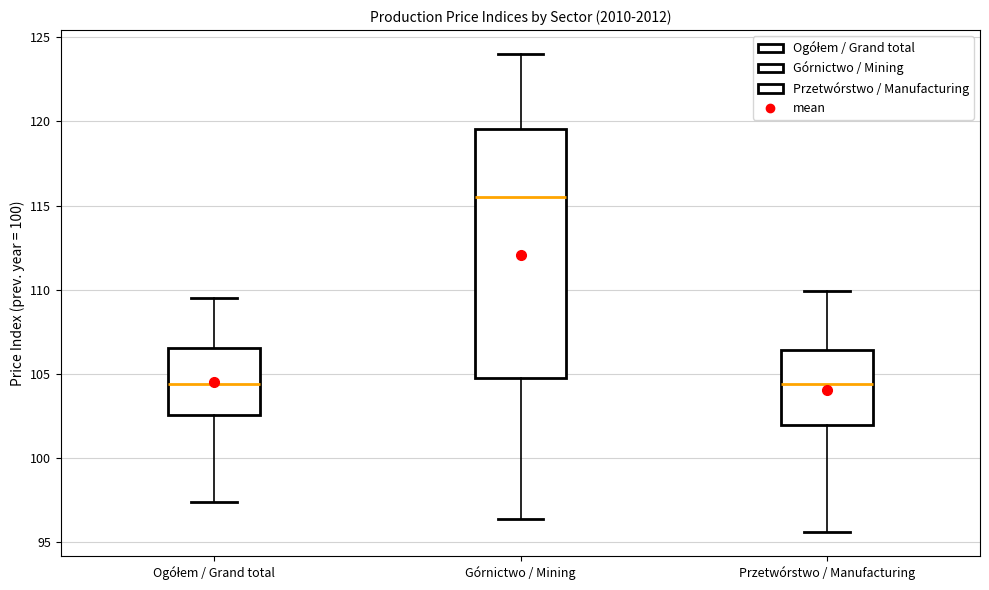

Reading left to right, read every box against the y-axis: the position of its median line, the range the box covers, and the ends of its whiskers. The values are not printed on the chart, so give them approximately, as read against the axis.

Ogółem / Grand total: median 104.5, box 102.5 to 106.5, whiskers 97.5 to 109.5
Górnictwo / Mining: median 115.5, box 105.0 to 119.5, whiskers 96.5 to 124.0
Przetwórstwo / Manufacturing: median 104.5, box 102.0 to 106.5, whiskers 95.5 to 110.0